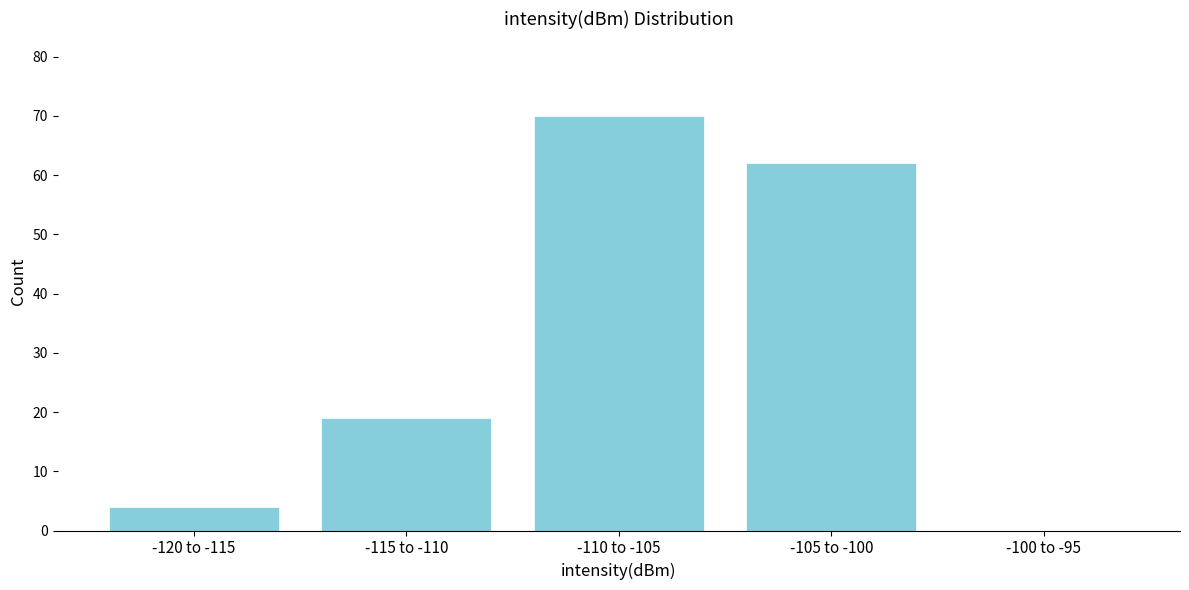

Reading left to right, what are all the values shown in this chart?

-120 to -115=4	-115 to -110=19	-110 to -105=70	-105 to -100=62	-100 to -95=0